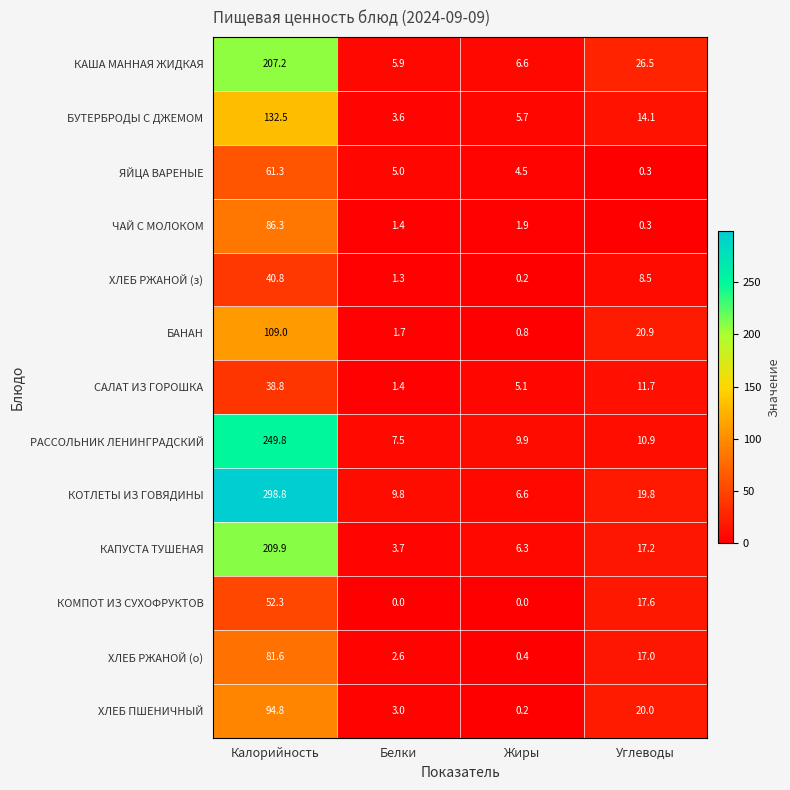

Which series has the largest total across all categories?

КОТЛЕТЫ ИЗ ГОВЯДИНЫ